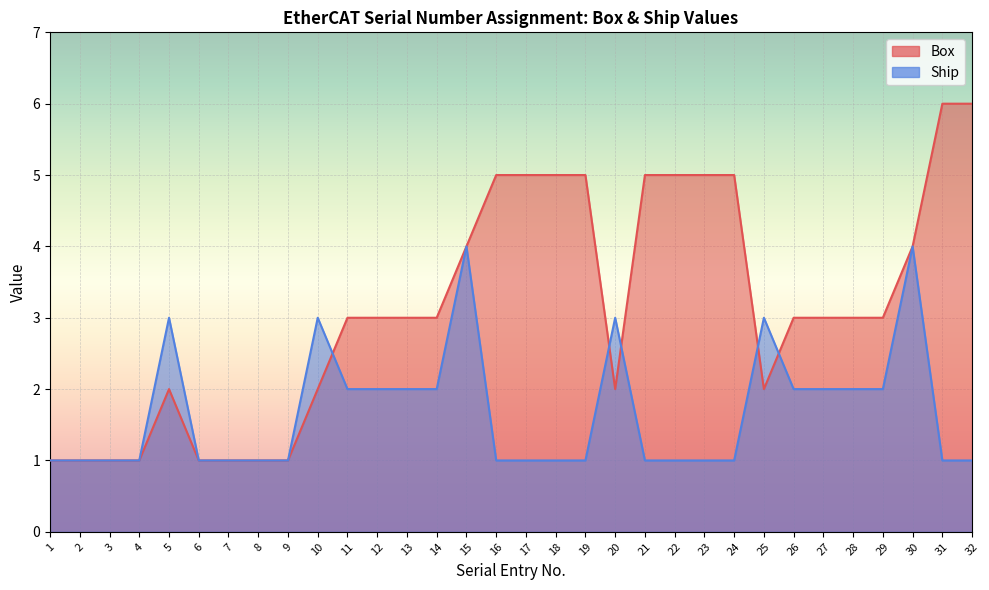

What is the smallest value displayed?

1